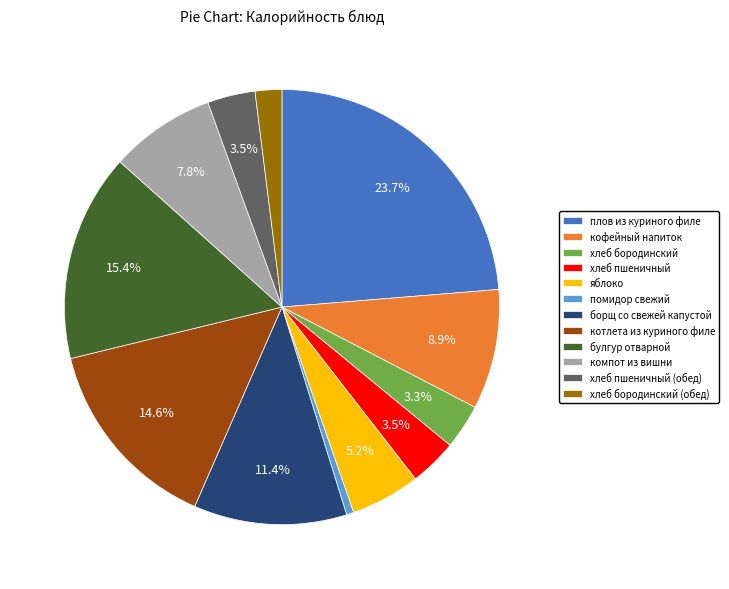

What percentage is the котлета из куриного филе slice, to the nearest percent?

15%